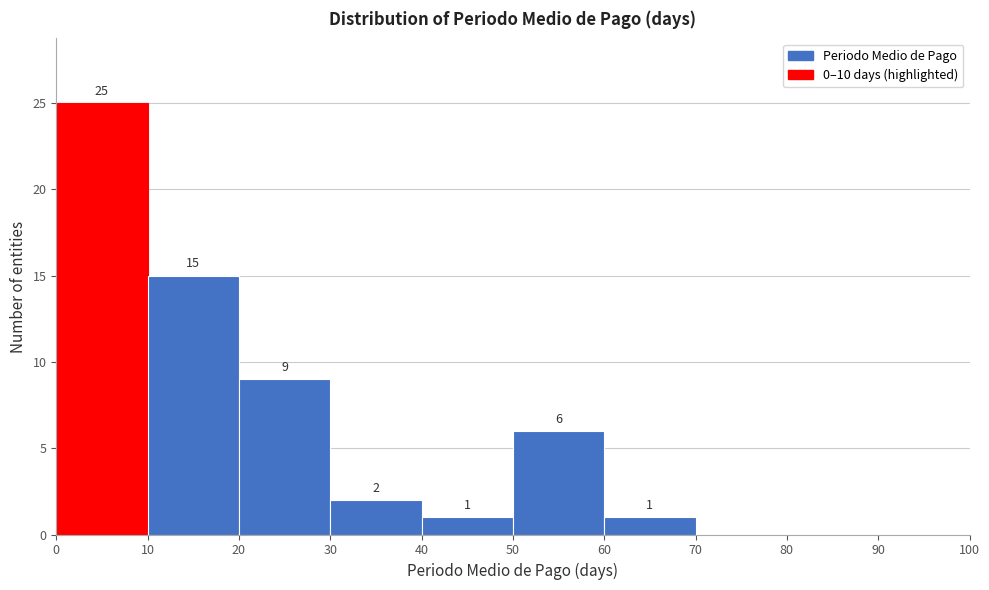

Over which range of the x-axis is the bar tallest?

0 to 10